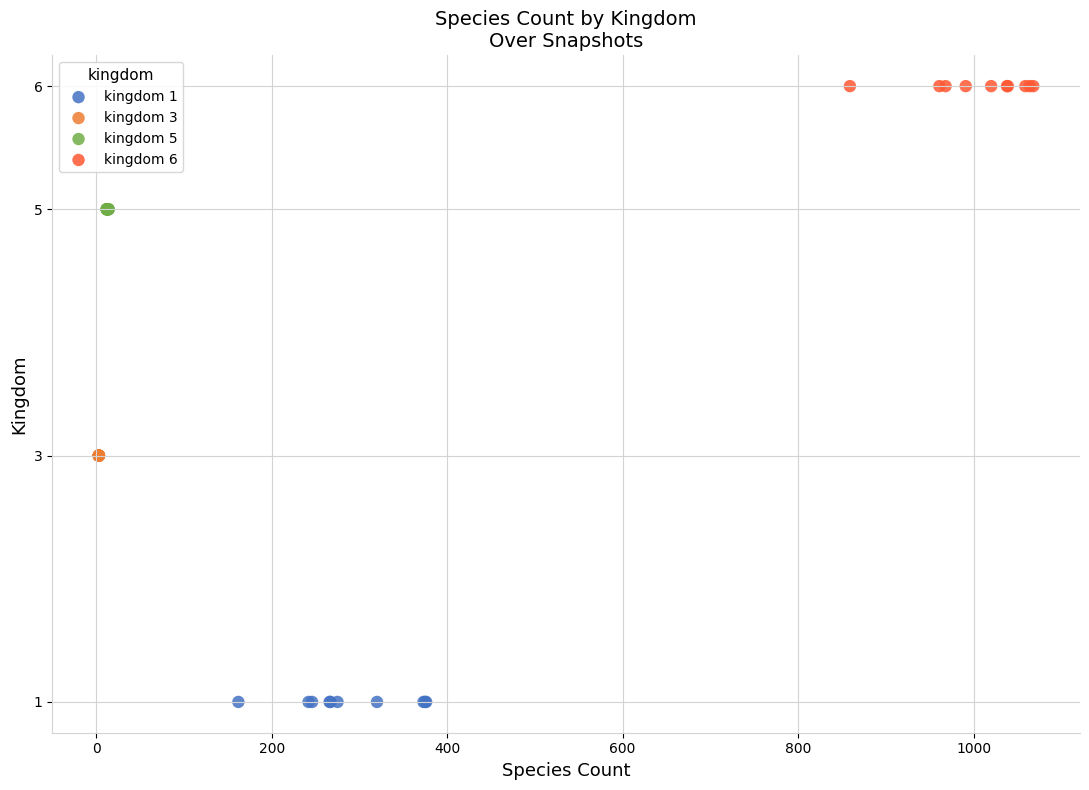

Which series reaches the maximum Y coordinate?

kingdom 6